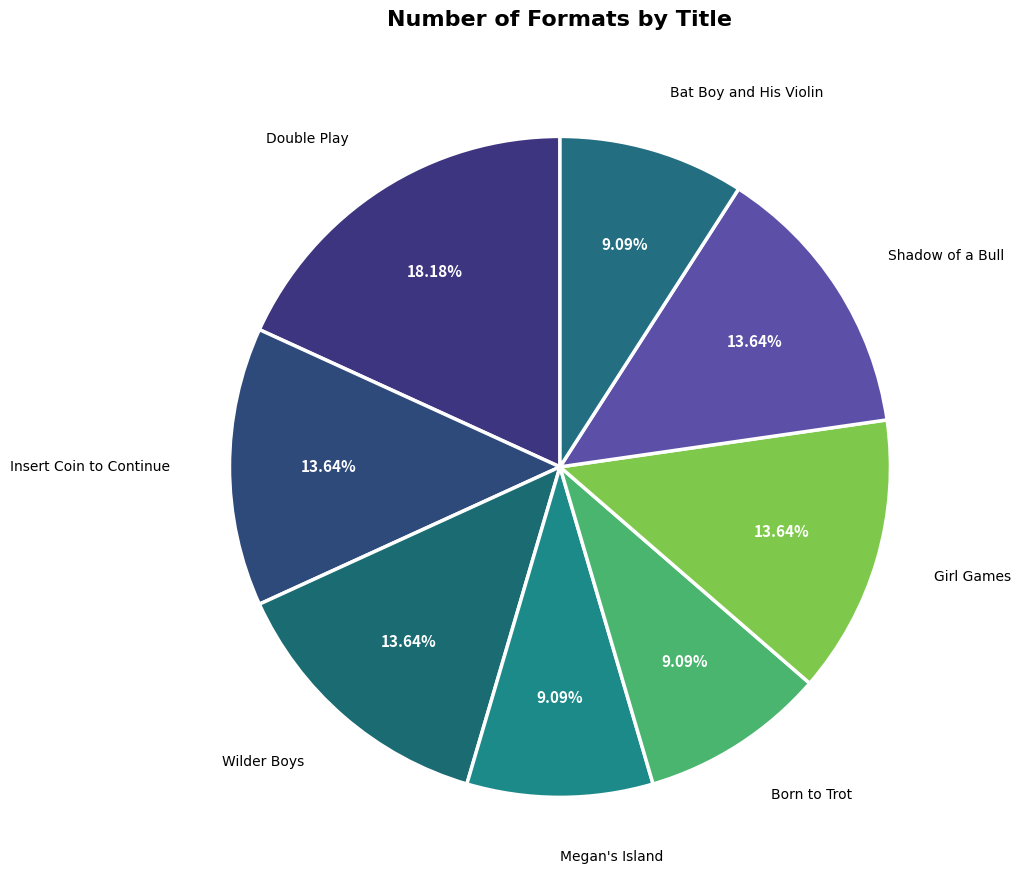

To the nearest percent, what portion does Girl Games represent?

14%